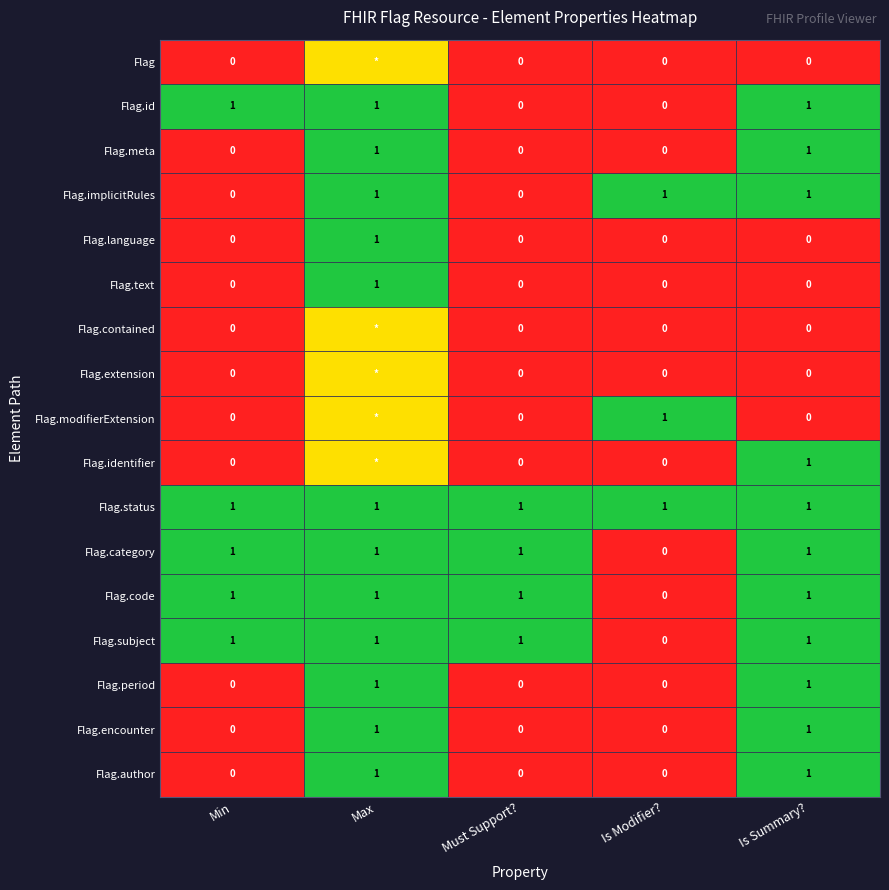

How many Flag.implicitRules values are between 0 and 1?

5